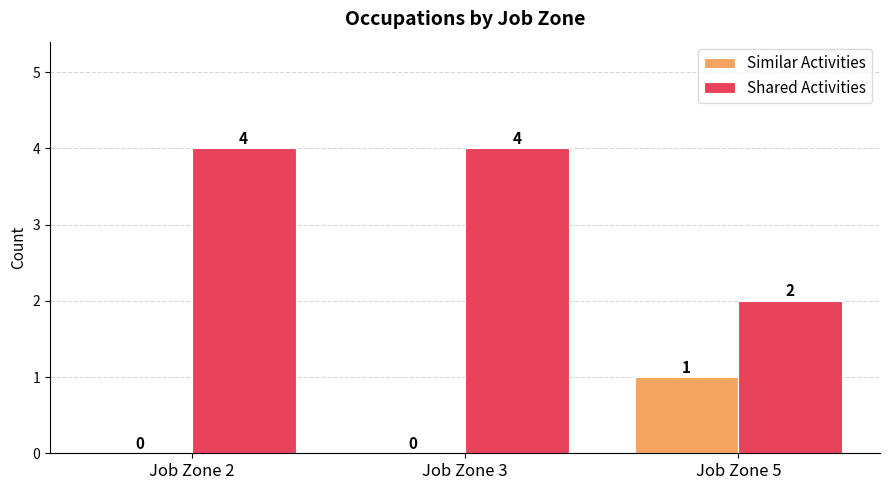

Reading left to right, transcribe all the data shown in this chart.

Similar Activities: 0	0	1
Shared Activities: 4	4	2